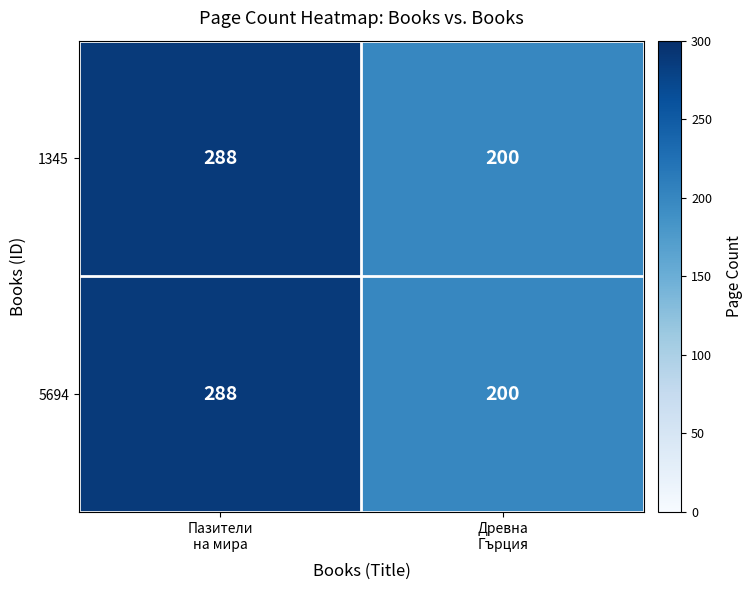

What is the total value across all series at Древна
Гърция?

400